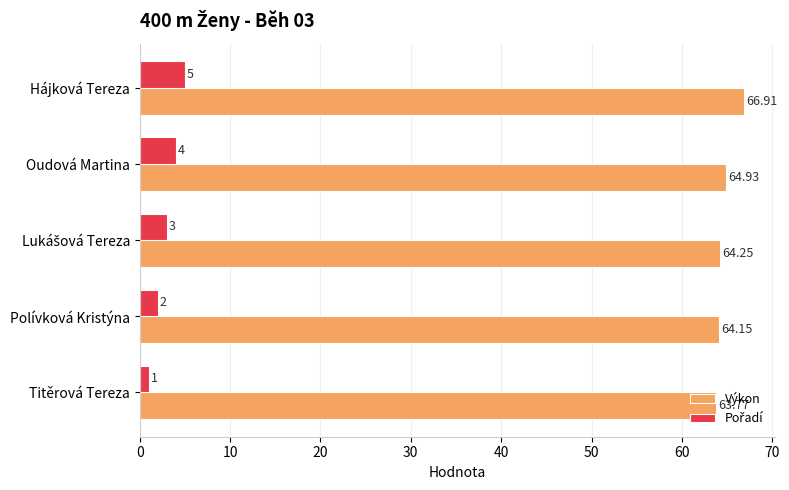

At which label is Výkon closest to 65?

Oudová Martina